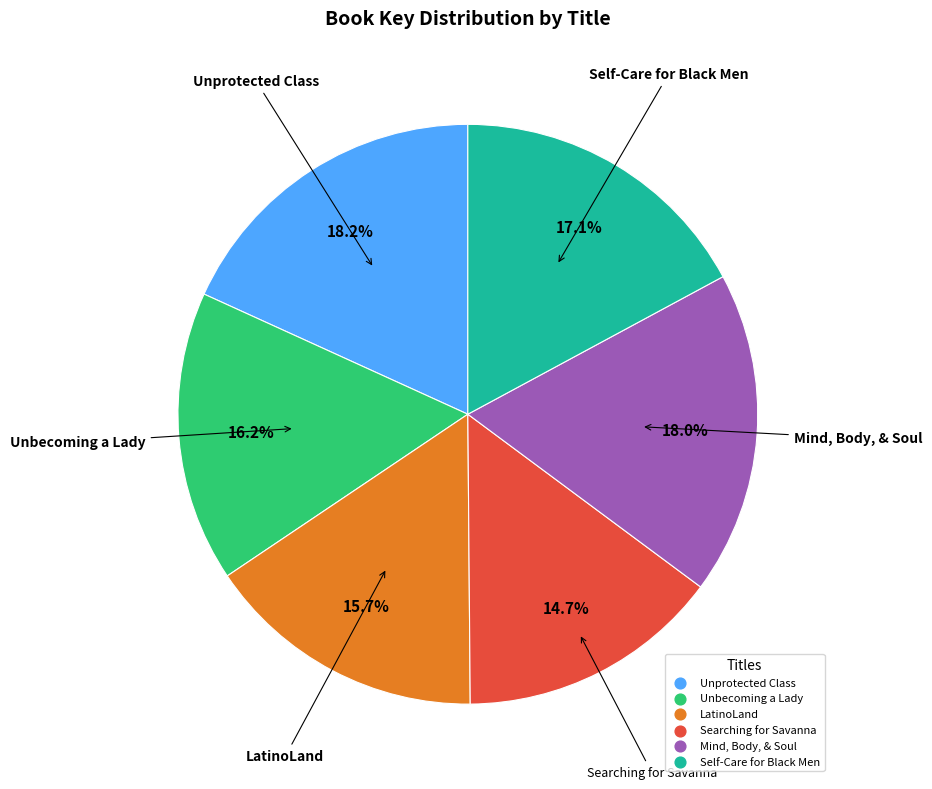

To the nearest percent, what portion does Unprotected Class represent?

18%